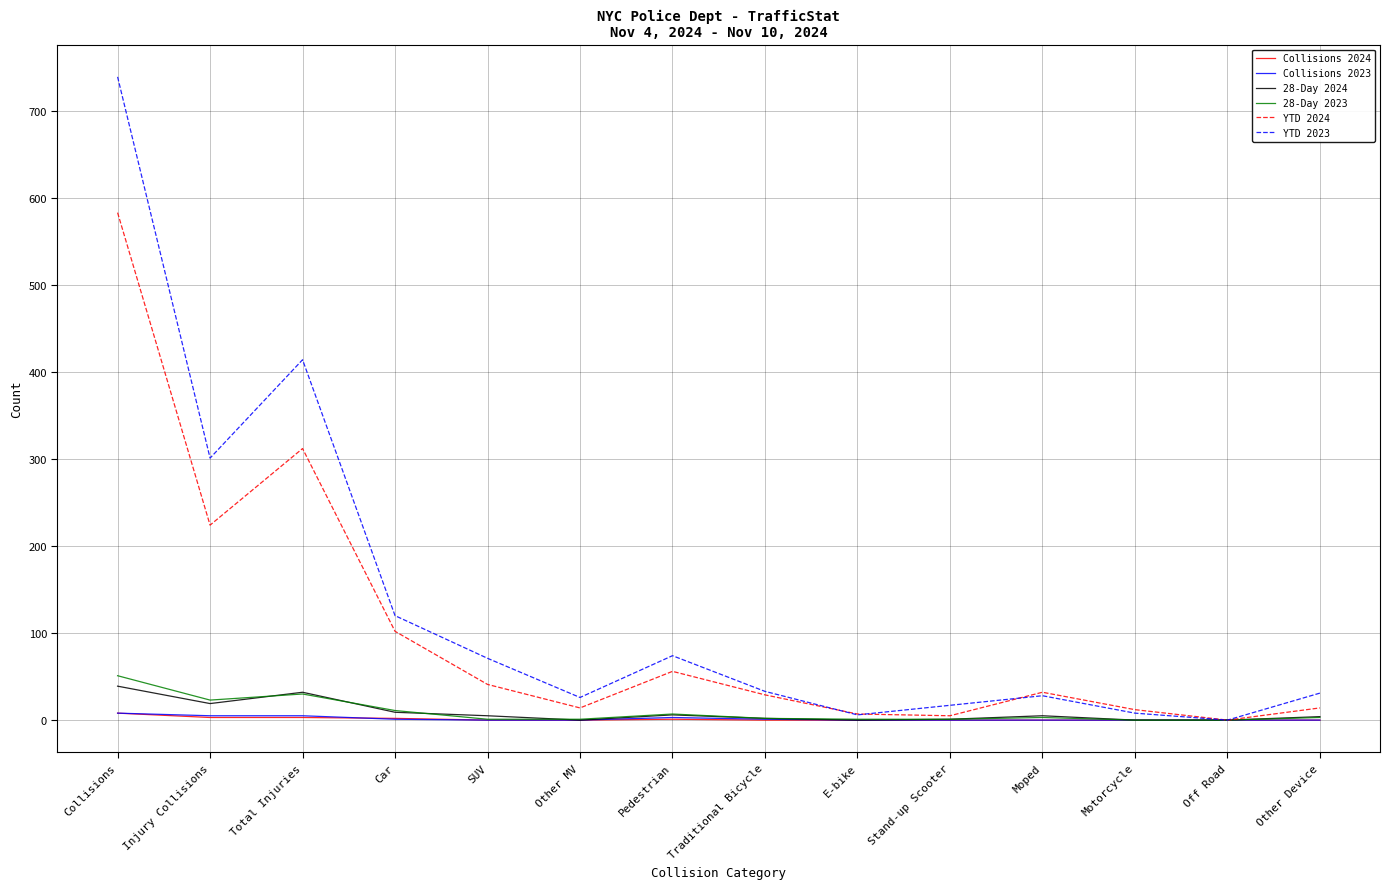

What are all the series names shown in the legend?

Collisions 2024, Collisions 2023, 28-Day 2024, 28-Day 2023, YTD 2024, YTD 2023